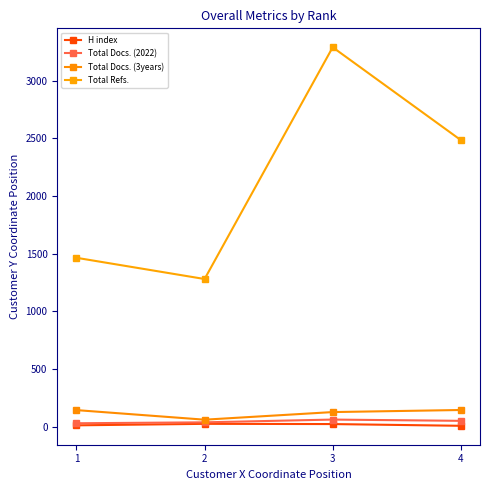

Is it true that Total Docs. (2022) equals 48 at 1?

False